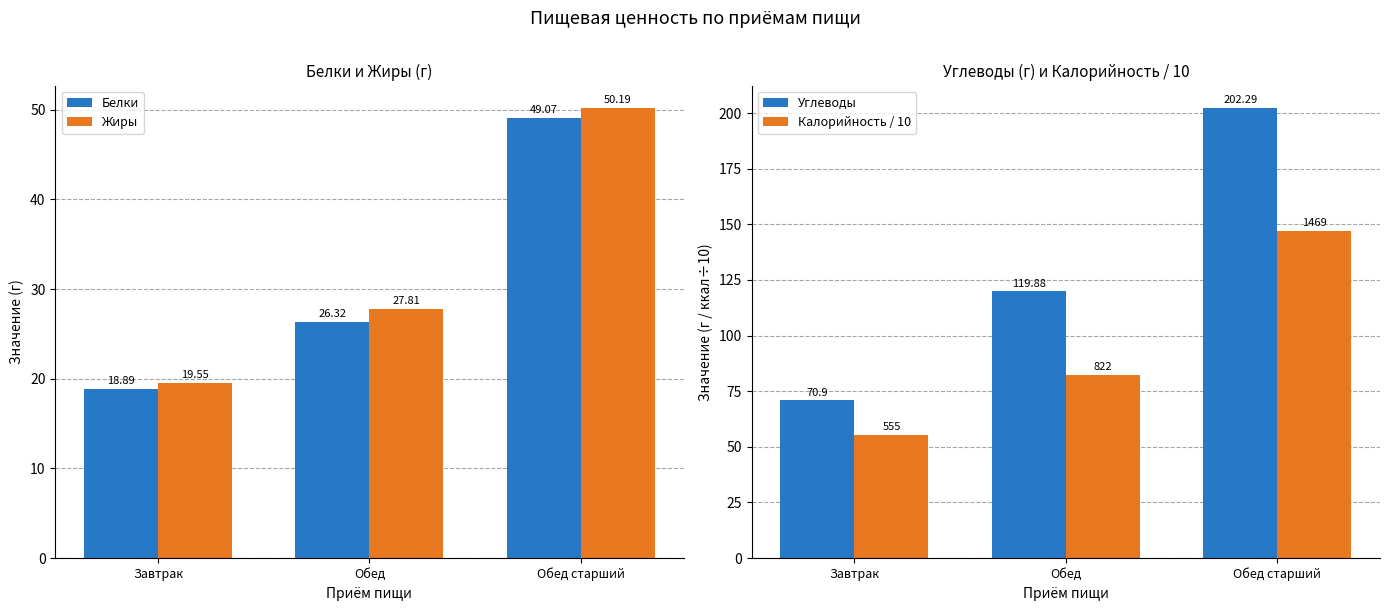

True or false: Углеводы has a value of 119.9 at Обед.

True